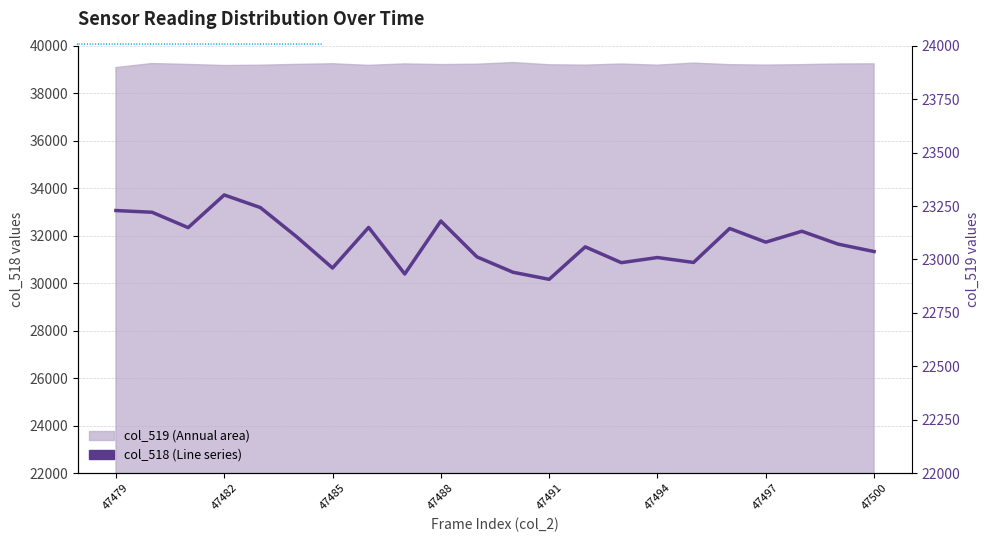

Is it true that the value at 14 is 22985?

True